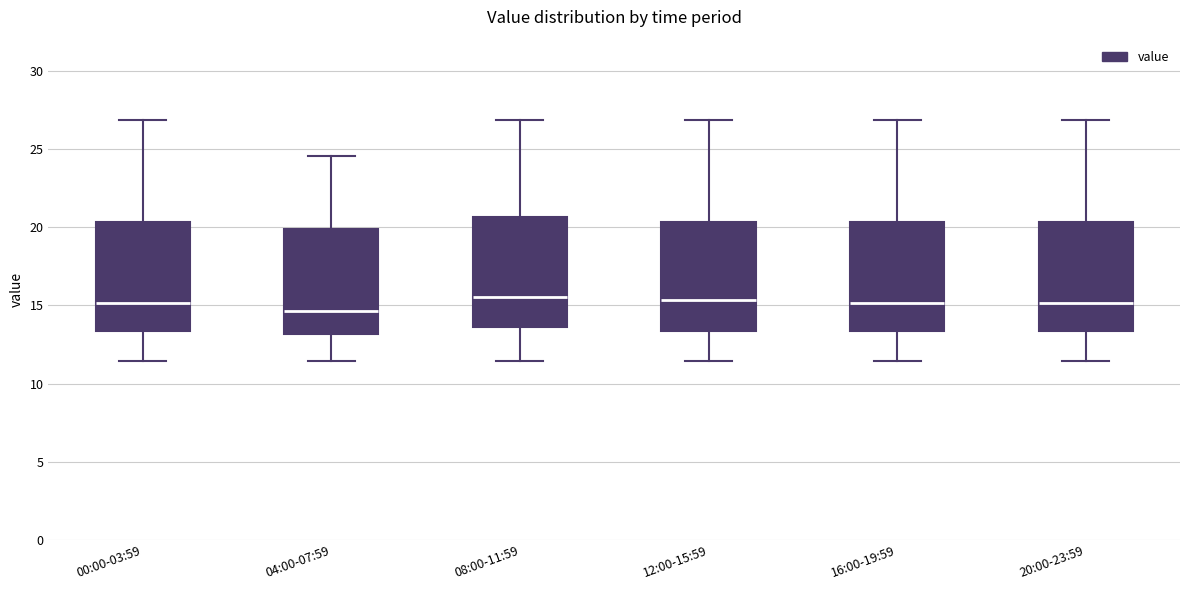

Where does the lower whisker of the box for 04:00-07:59 end on the y-axis? The values are not printed on the chart, so give them approximately, as read against the axis.

11.5